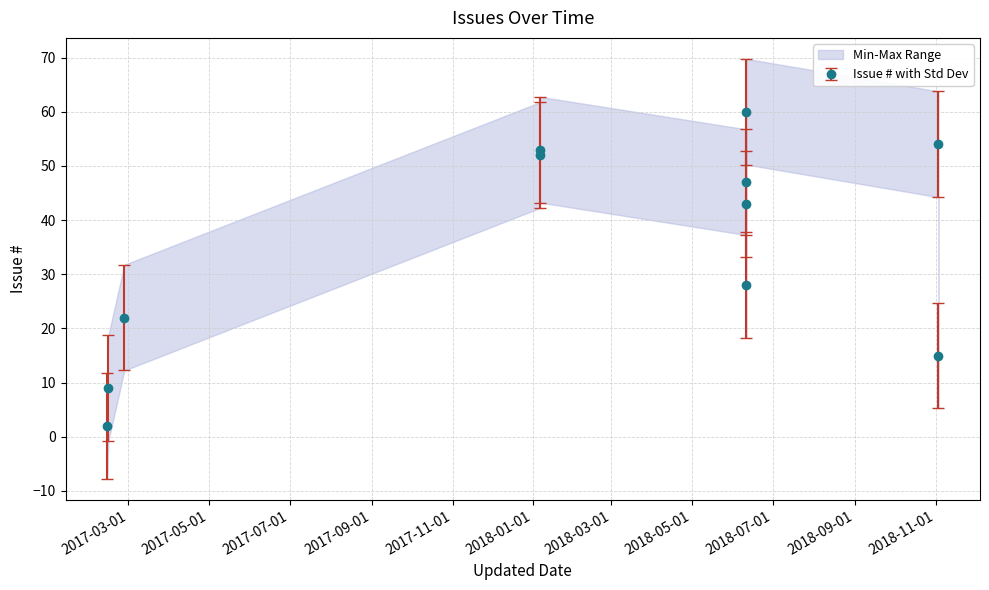

How many data points does each series have?

11